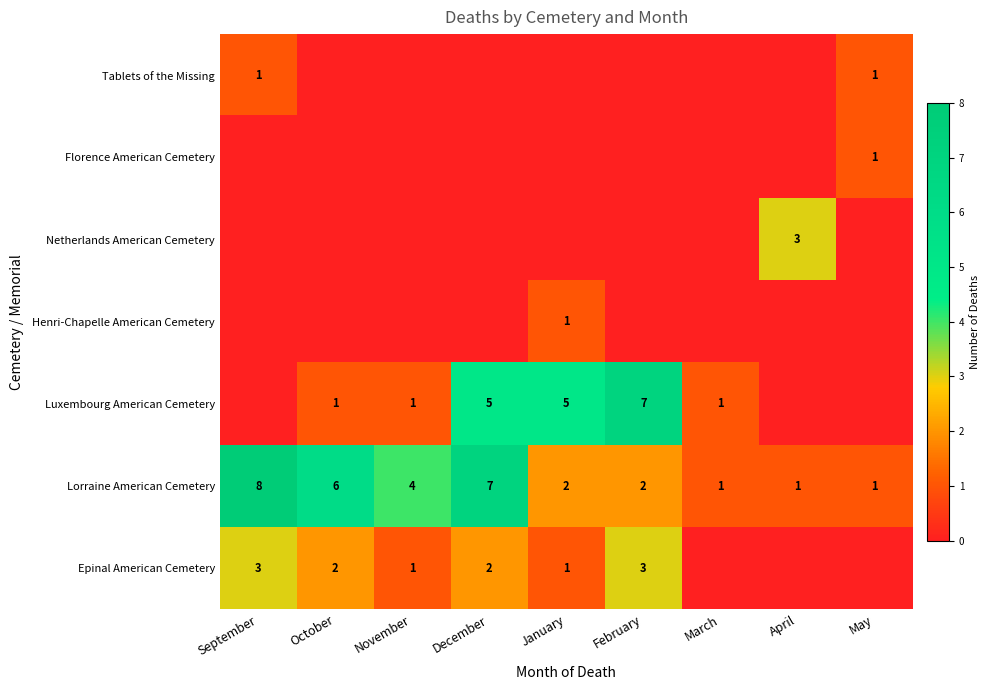

What is the spread (max minus min) of values at December?

7